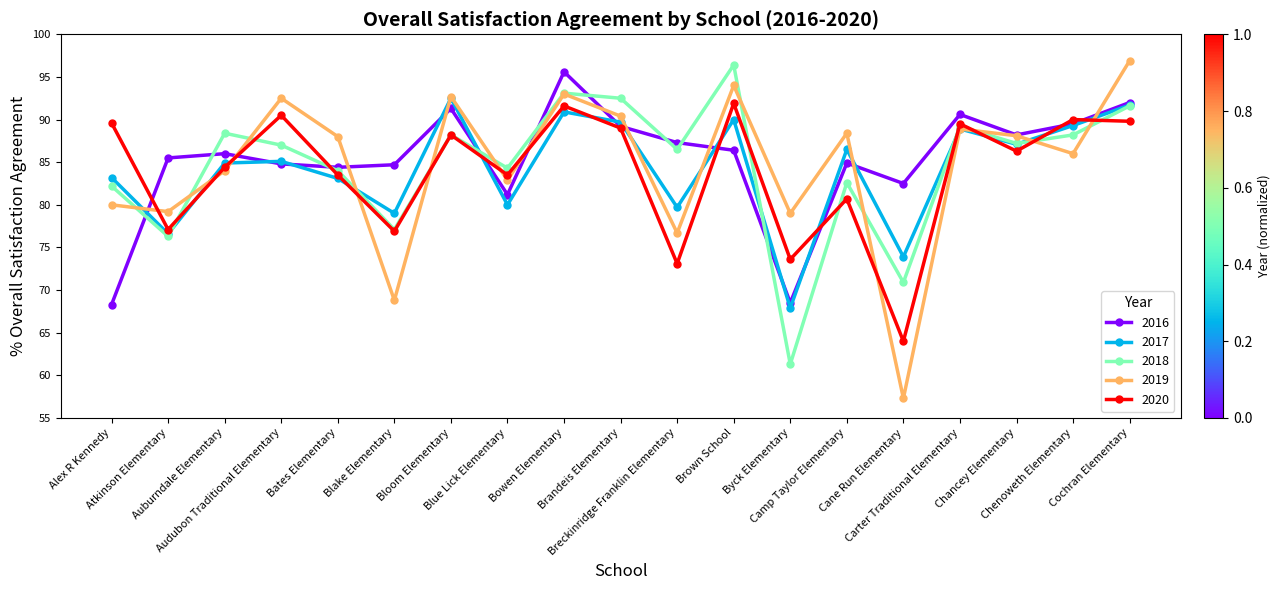

At how many categories does at least one series exceed 94?

3